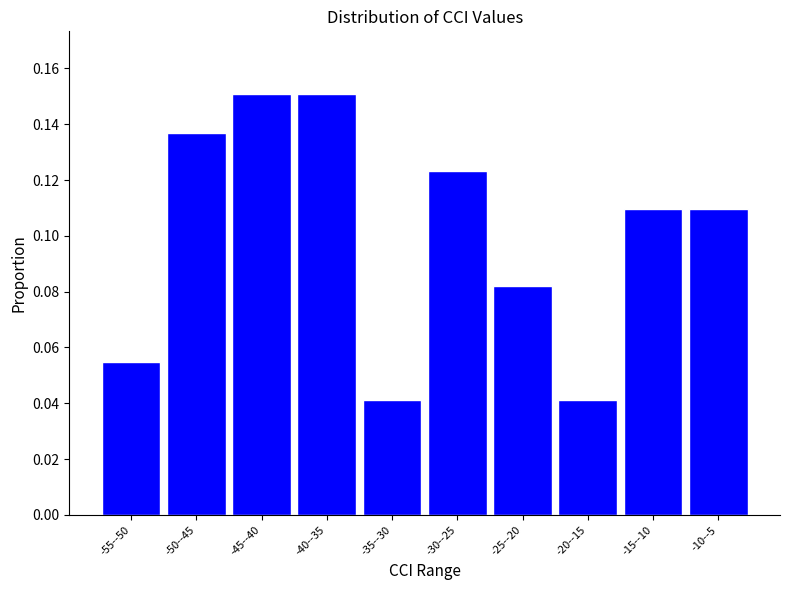

What is the sum of all values?

1.0